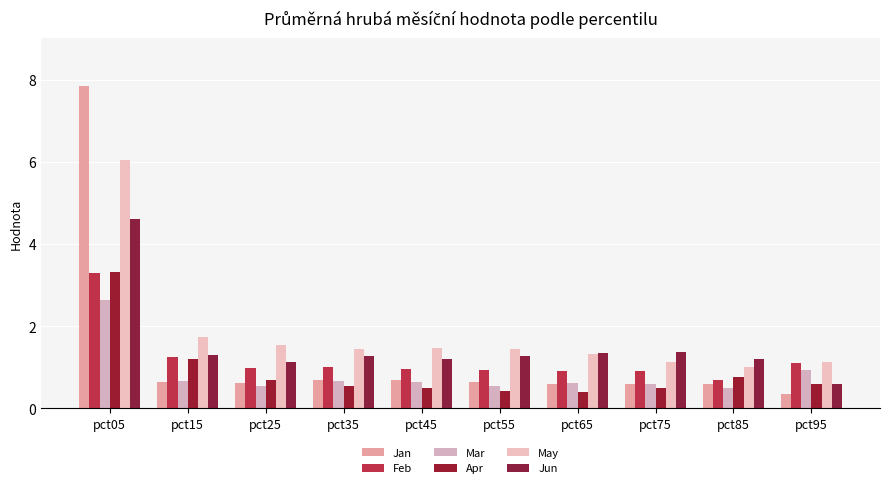

What are all the series names shown in the legend?

Jan, Feb, Mar, Apr, May, Jun